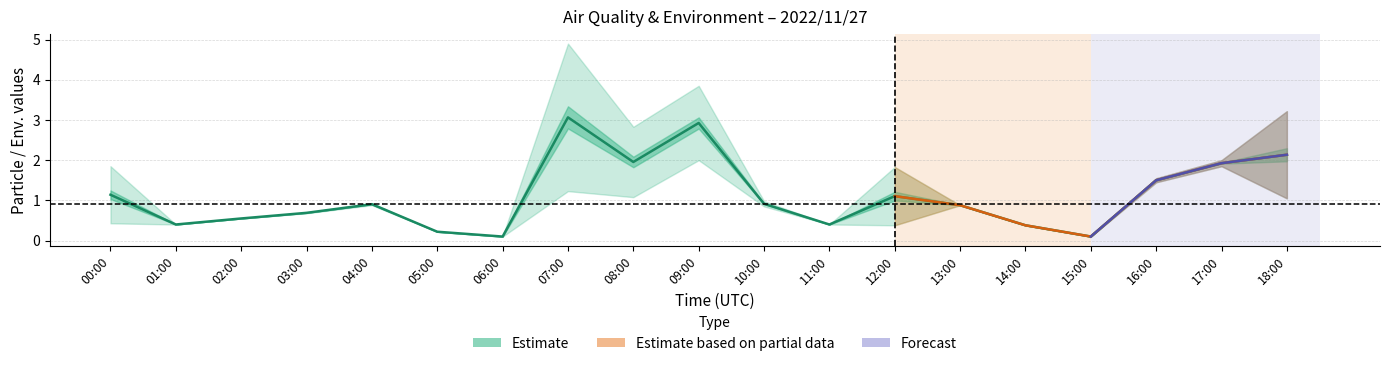

Which label corresponds to the largest value in the chart?

07:00